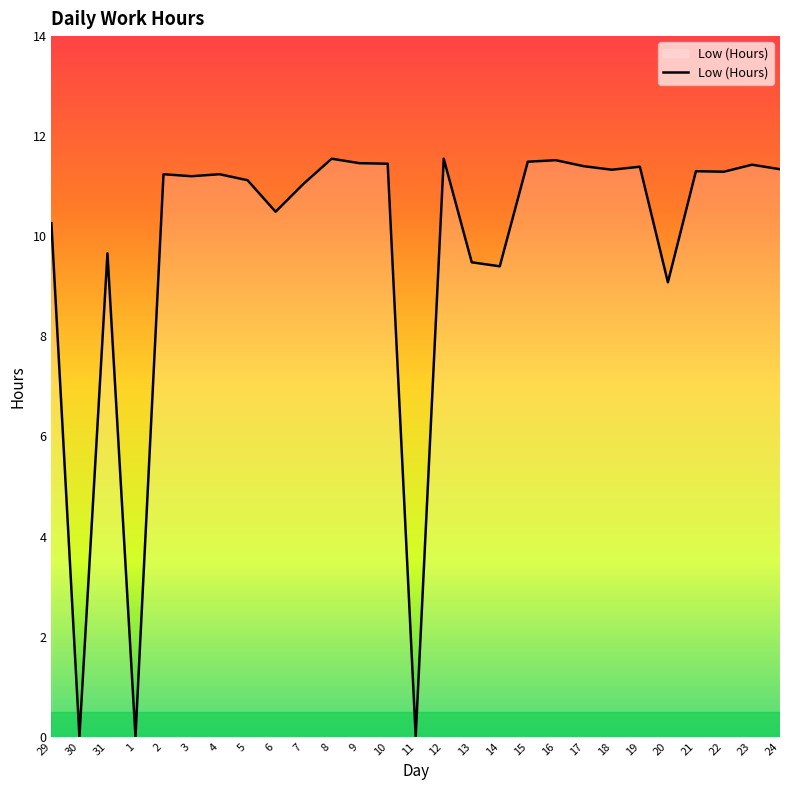

What is the ratio of the value at 31 to the value at 4?

0.9